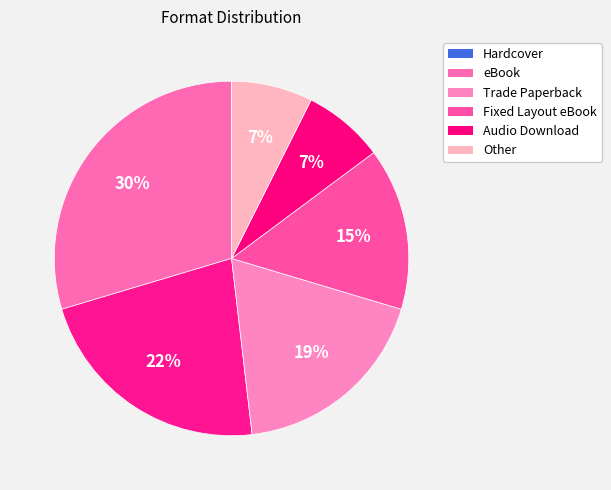

Count the number of slices in the pie.

6